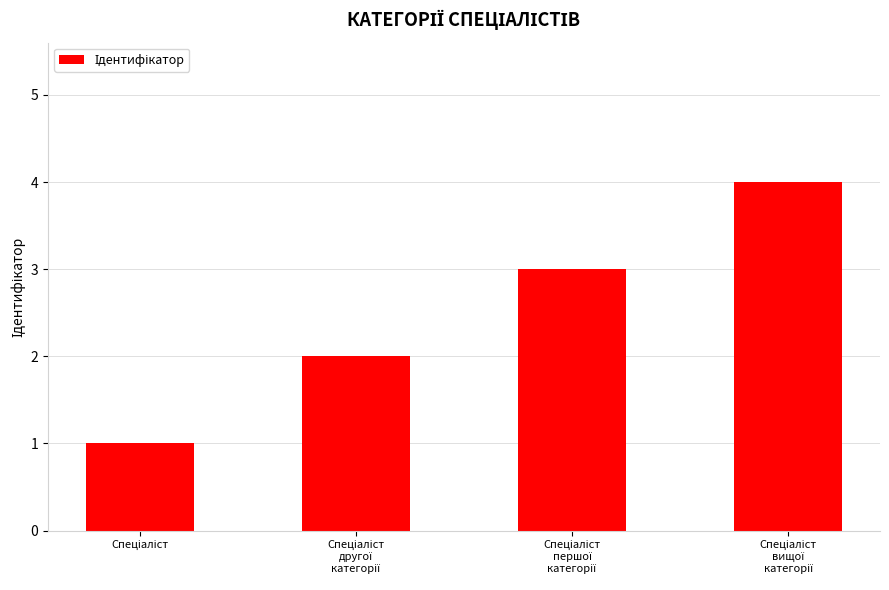

What is the difference between the maximum and minimum values?

3